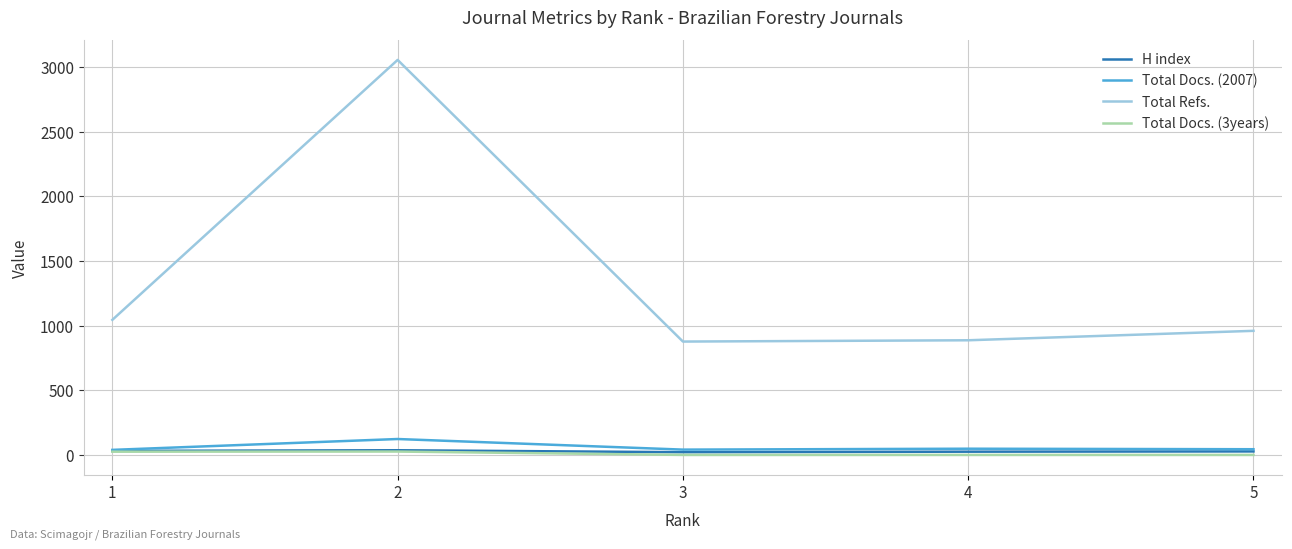

What is the greatest value displayed?

3056